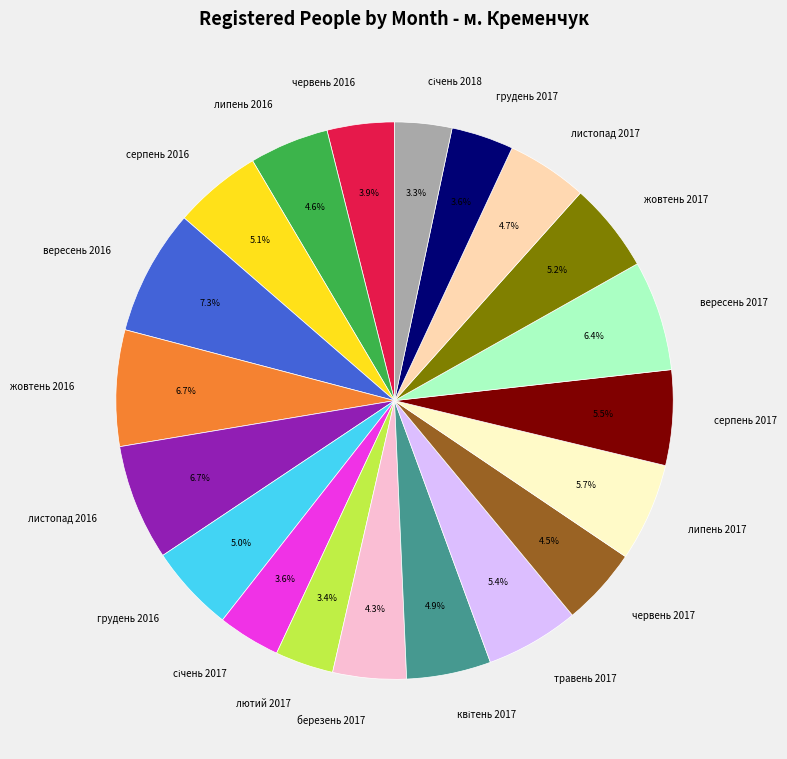

What portion of the pie excludes липень 2016?

95.4%